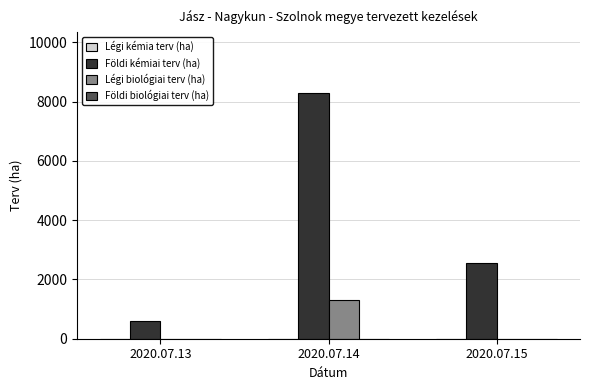

Which series has the largest total across all categories?

Földi kémiai terv (ha)